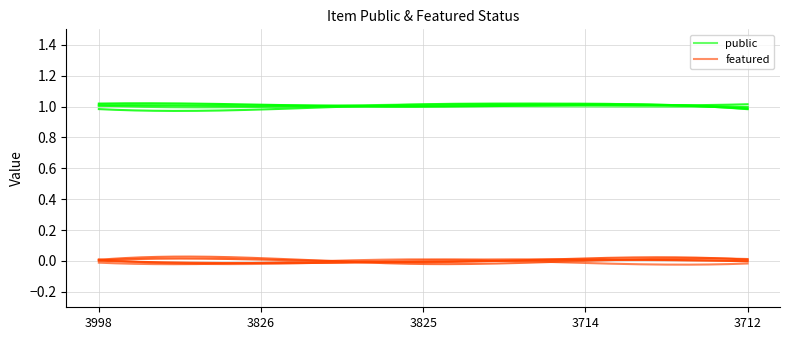

Rank the categories by featured value from highest to lowest.

3998, 3826, 3825, 3714, 3712